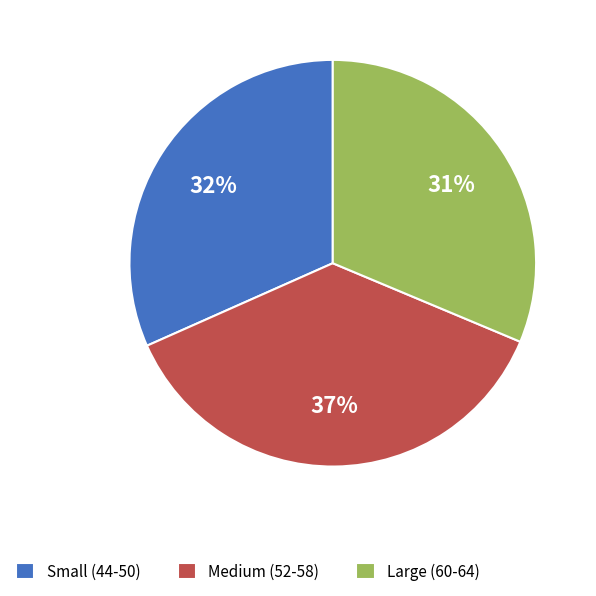

Does Medium (52-58) account for over 50% of the chart?

No